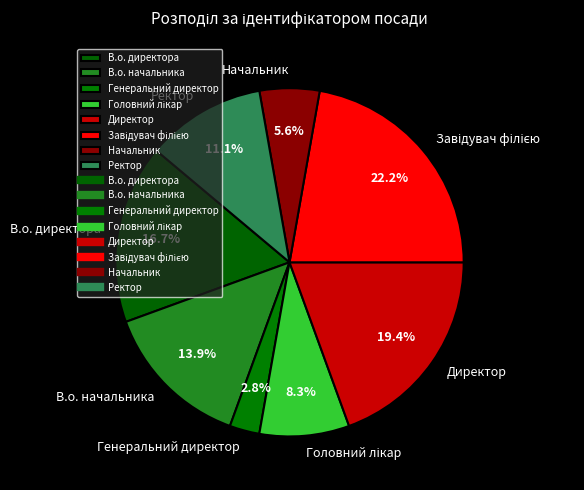

Do Генеральний директор and Начальник together represent more than half of the pie?

No